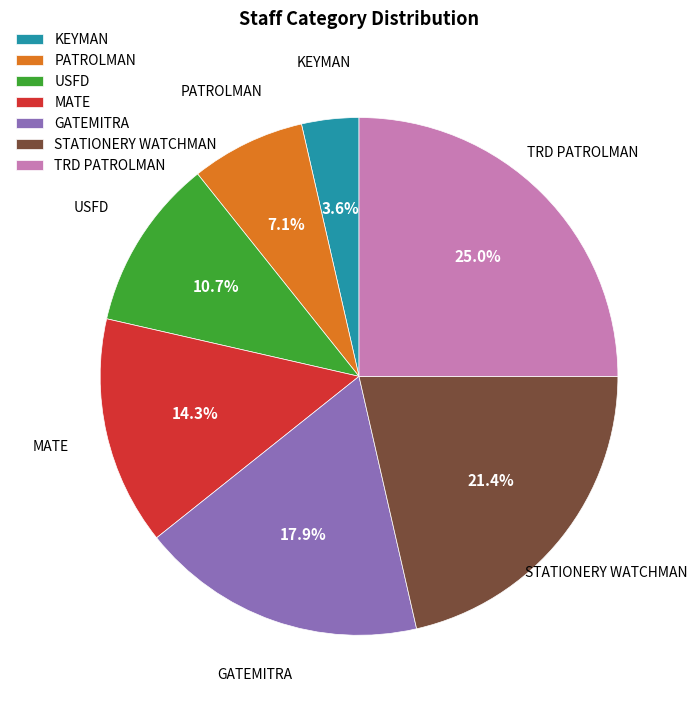

Is there any slice that represents more than half of the pie?

No